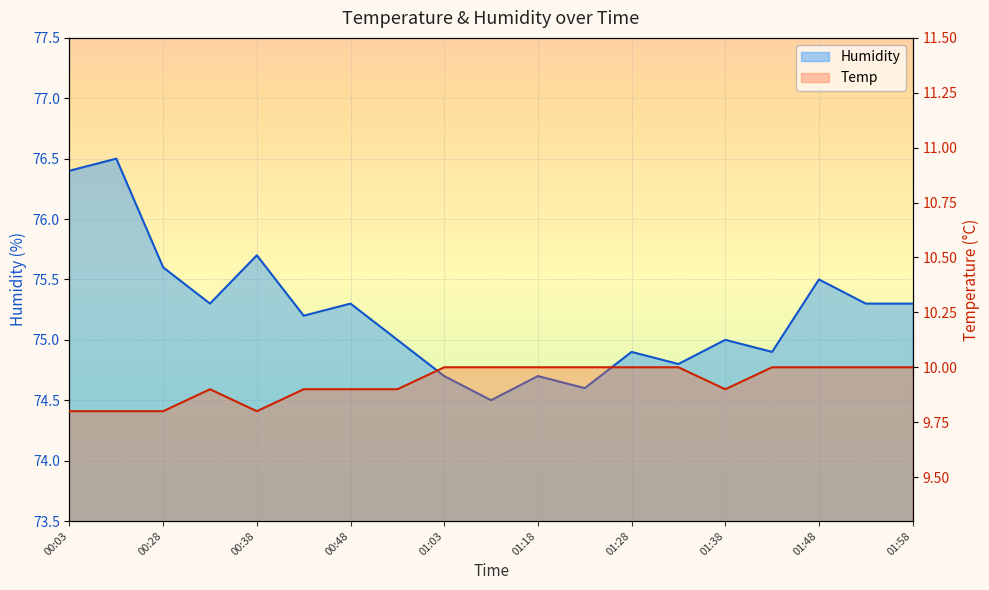

Is it true that Humidity equals 25.6 at 18?

False